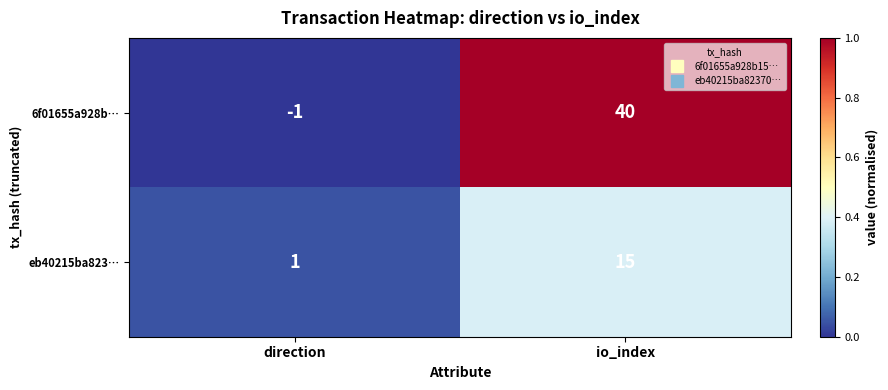

Reading right to left, transcribe all the data shown in this chart.

6f01655a928b…: io_index=40	direction=-1
eb40215ba823…: io_index=15	direction=1